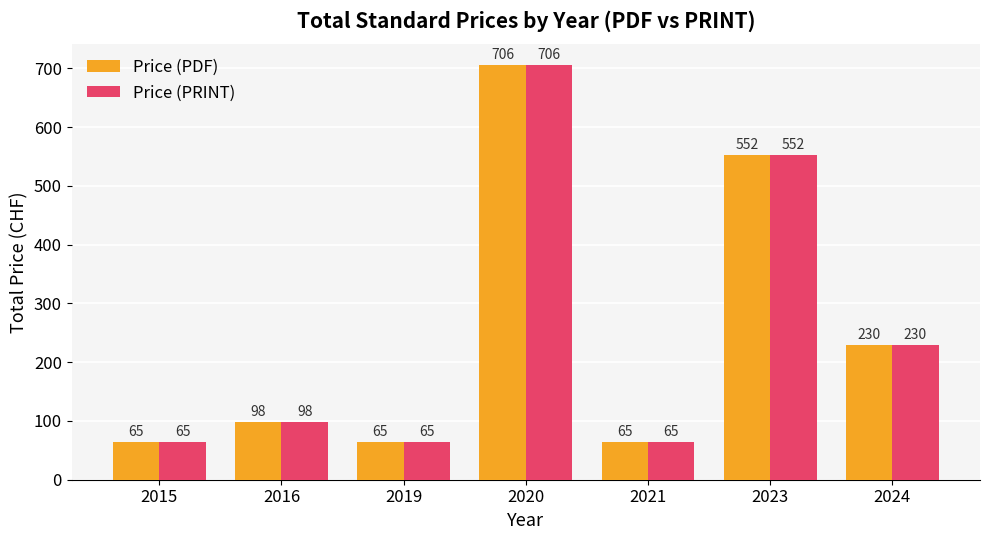

What is the difference between the Price (PRINT) values at 2015 and 2024?

165